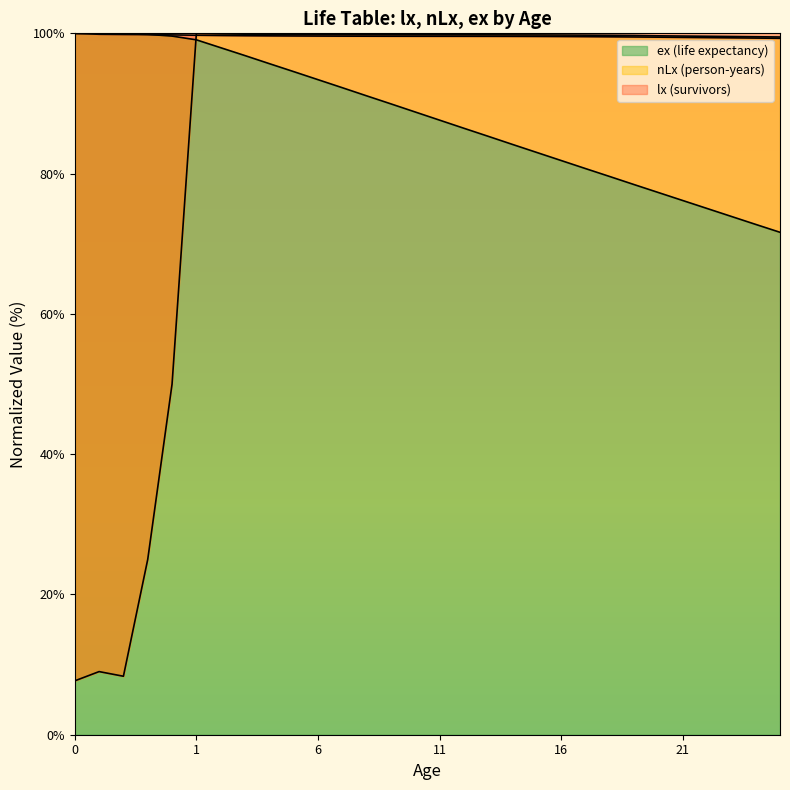

Where does the nLx series first go above 99?

1